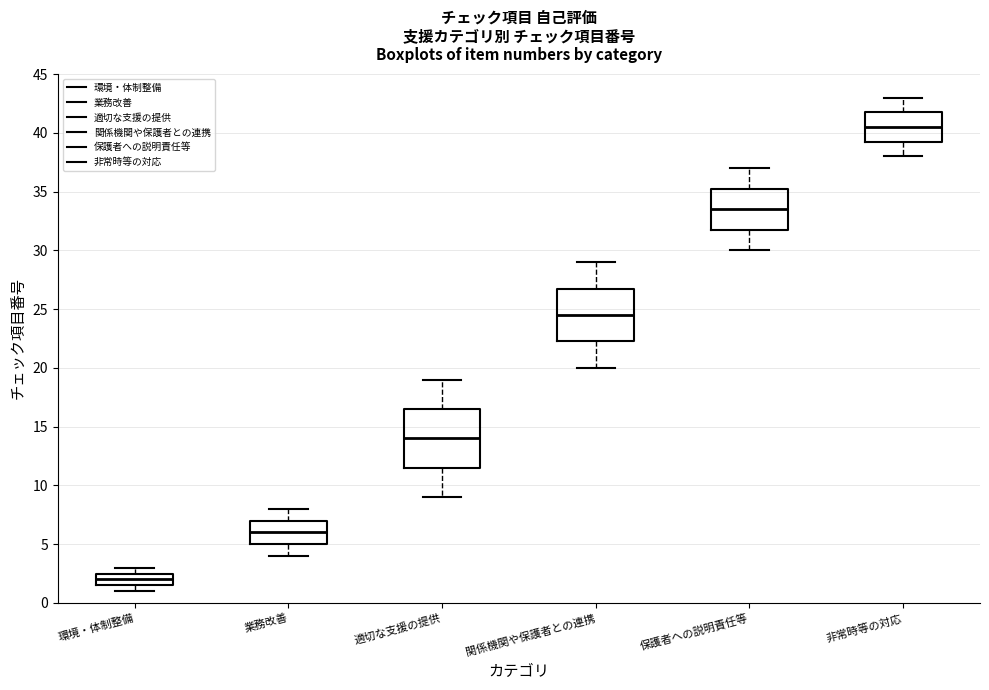

Where is the upper edge of the box for 業務改善 on the y-axis? The values are not printed on the chart, so give them approximately, as read against the axis.

7.0